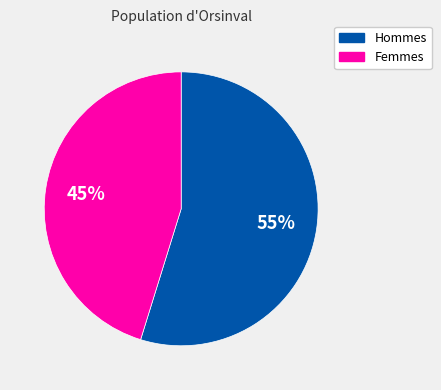

To the nearest percent, what is the difference between the largest and smallest slice percentages?

10%